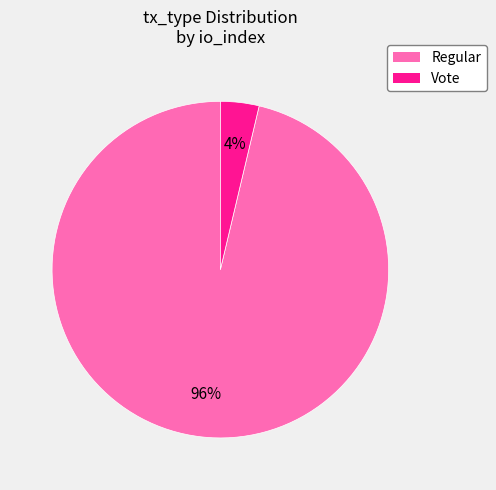

Is there a majority slice in this chart?

Yes